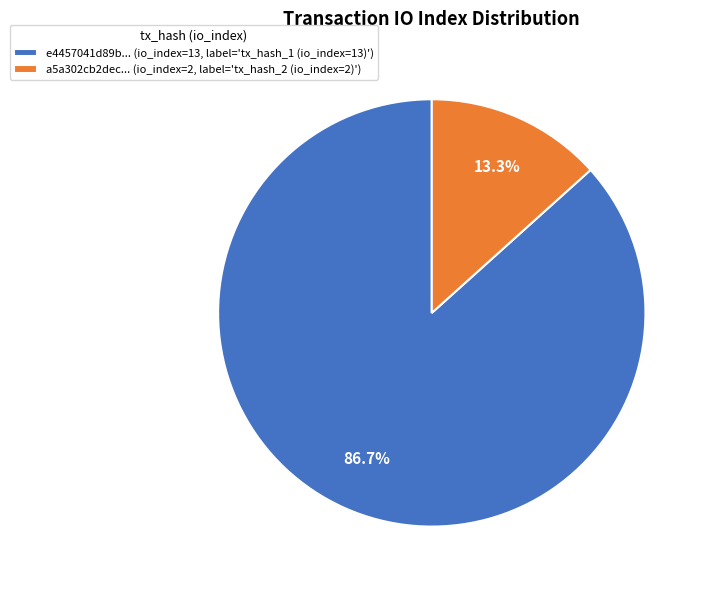

Is there a majority slice in this chart?

Yes